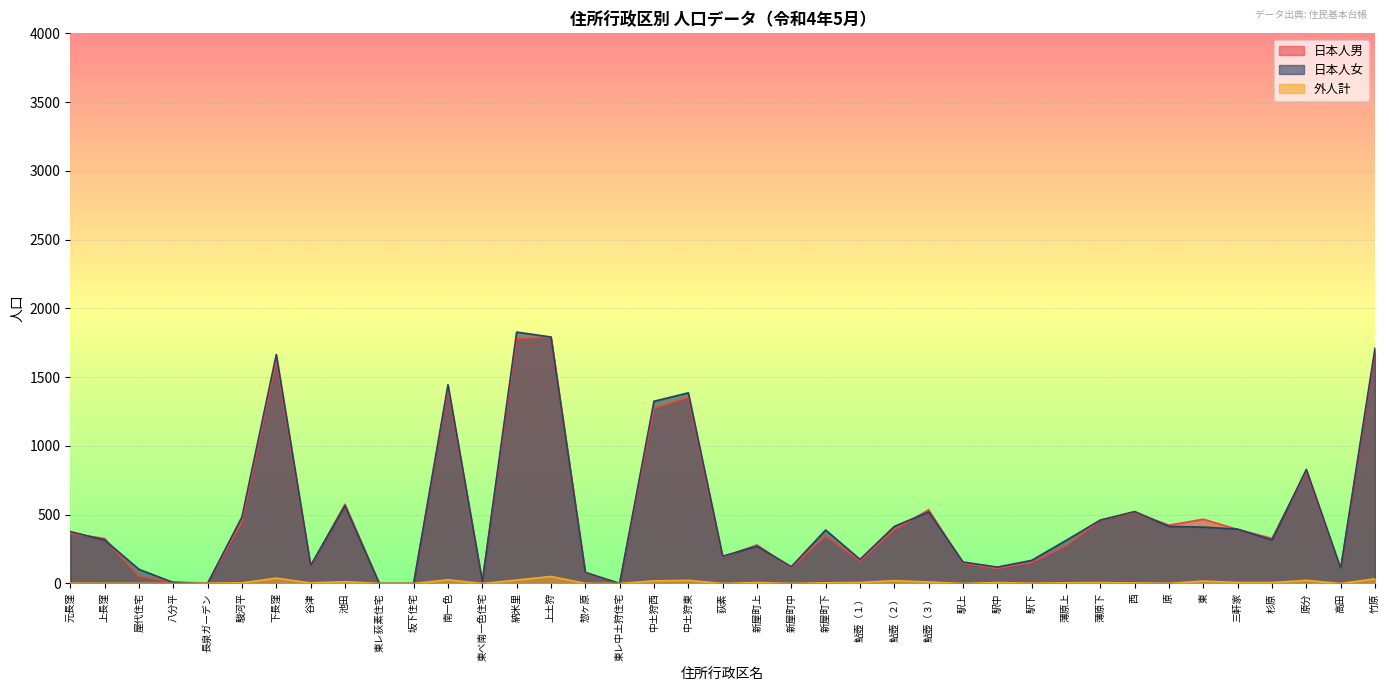

Where is the first local minimum for 外人計?

八分平